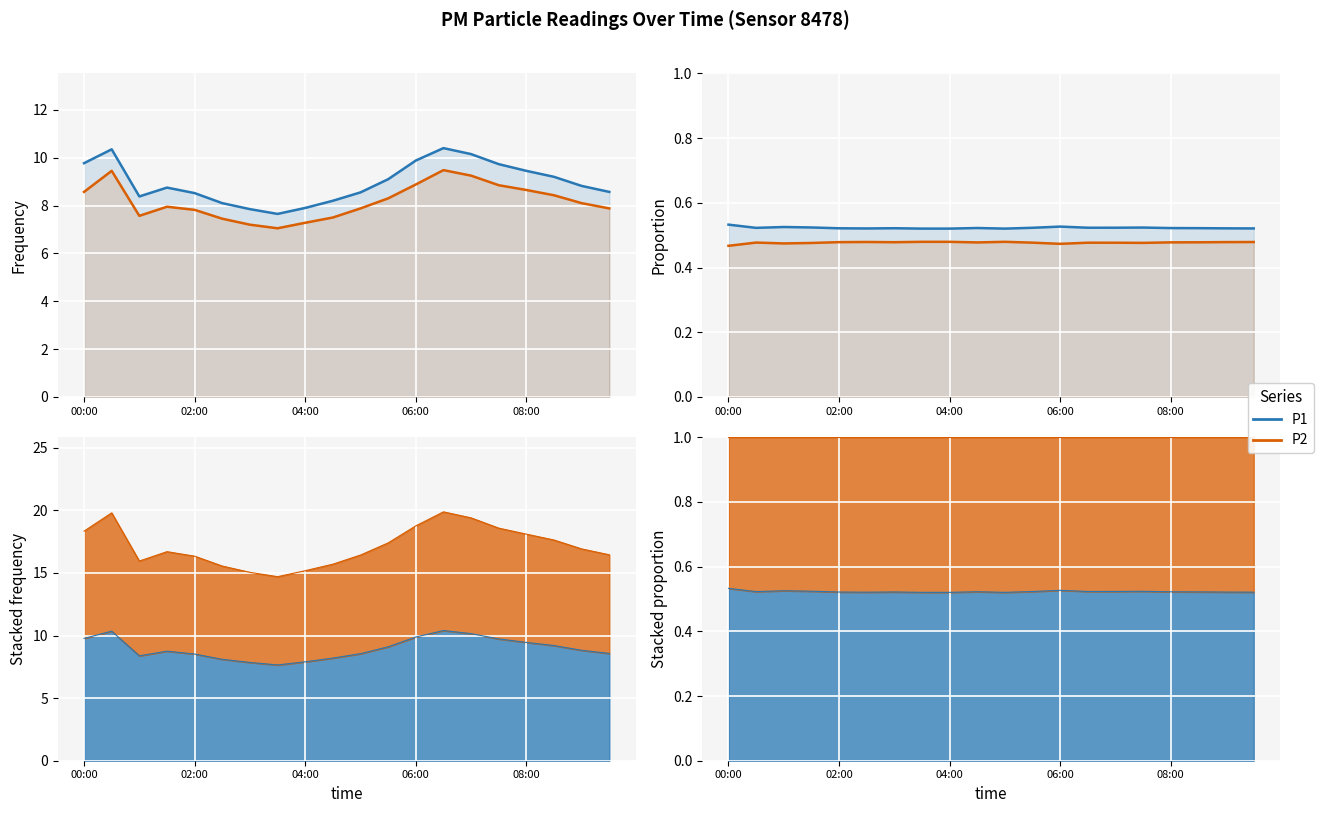

True or false: P1 and P2 cross at least once.

False